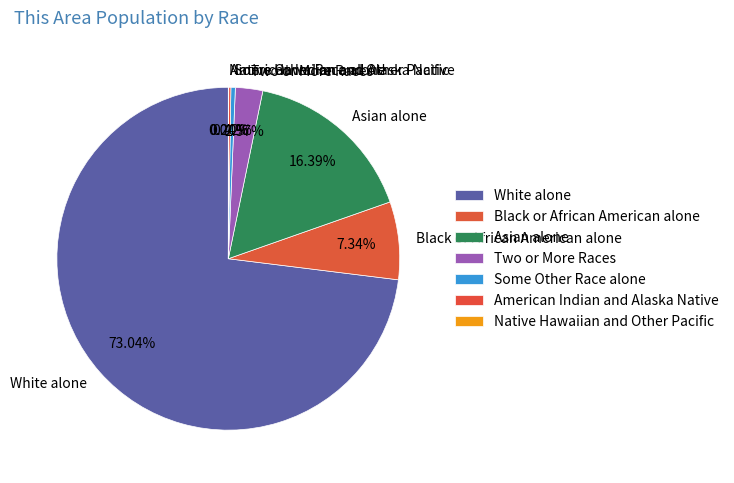

Which category has the biggest portion of the pie?

White alone